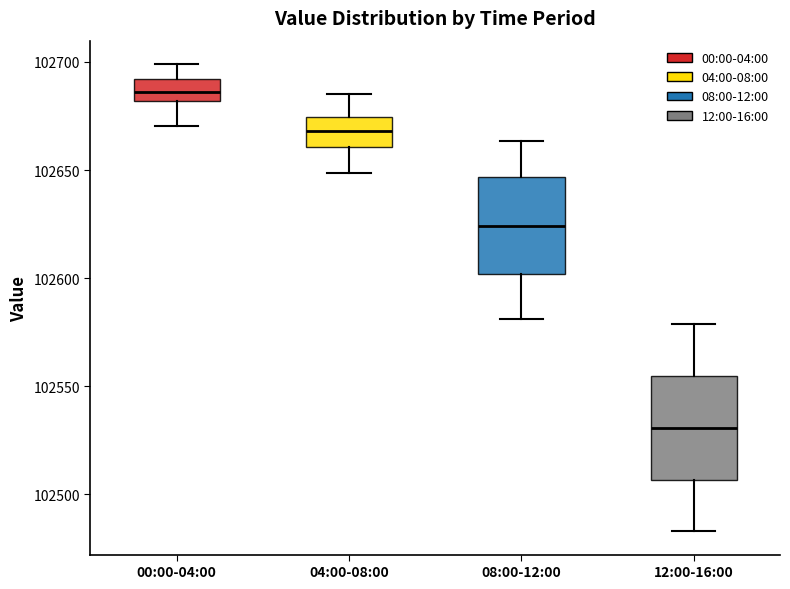

Reading left to right, transcribe this box plot: for each box, give where its median line is, the range the box spans, and where its two whiskers end, as read against the y-axis. The values are not printed on the chart, so give them approximately, as read against the axis.

00:00-04:00: median 102685, box 102680 to 102690, whiskers 102670 to 102700
04:00-08:00: median 102670, box 102660 to 102675, whiskers 102650 to 102685
08:00-12:00: median 102625, box 102600 to 102645, whiskers 102580 to 102665
12:00-16:00: median 102530, box 102505 to 102555, whiskers 102485 to 102580